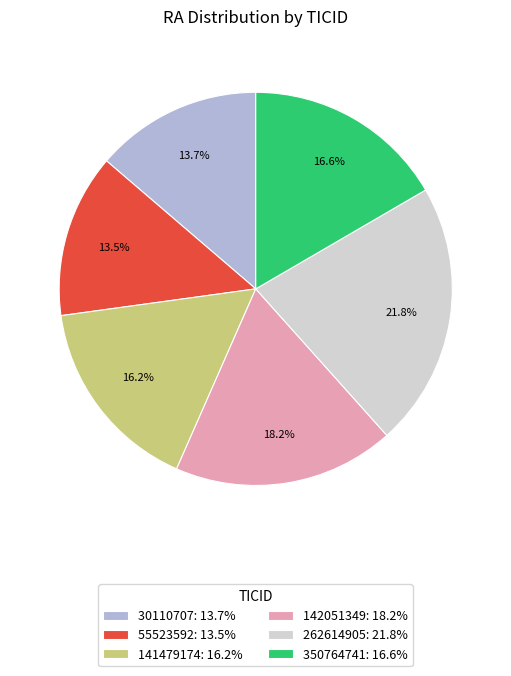

What is the ratio of the value at 350764741 to the value at 30110707?

1.2